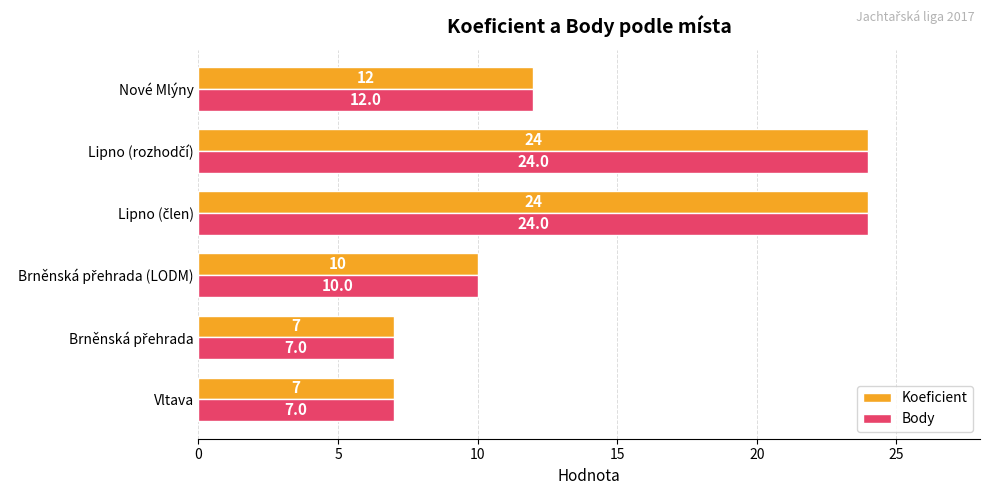

What is the minimum value for Body?

7